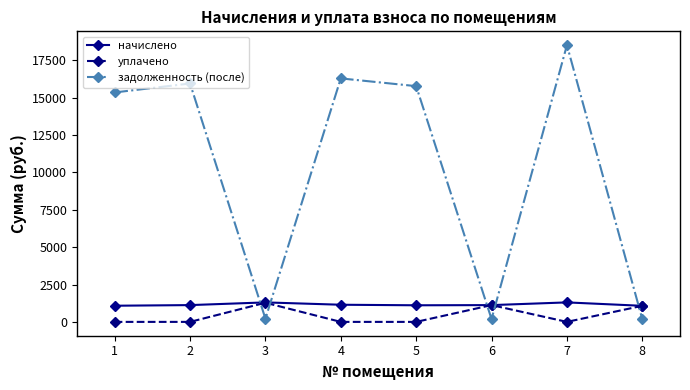

What is the value of the задолженность (после) point at the 7th from the left?

18514.5